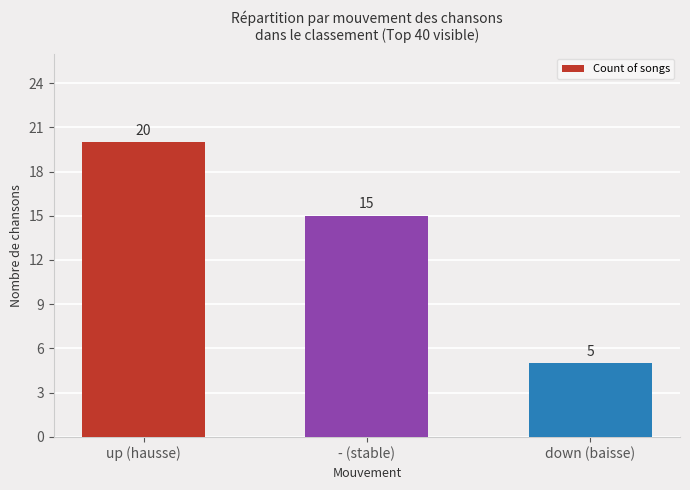

What is the ratio of the value at up (hausse) to the value at down (baisse)?

4.0